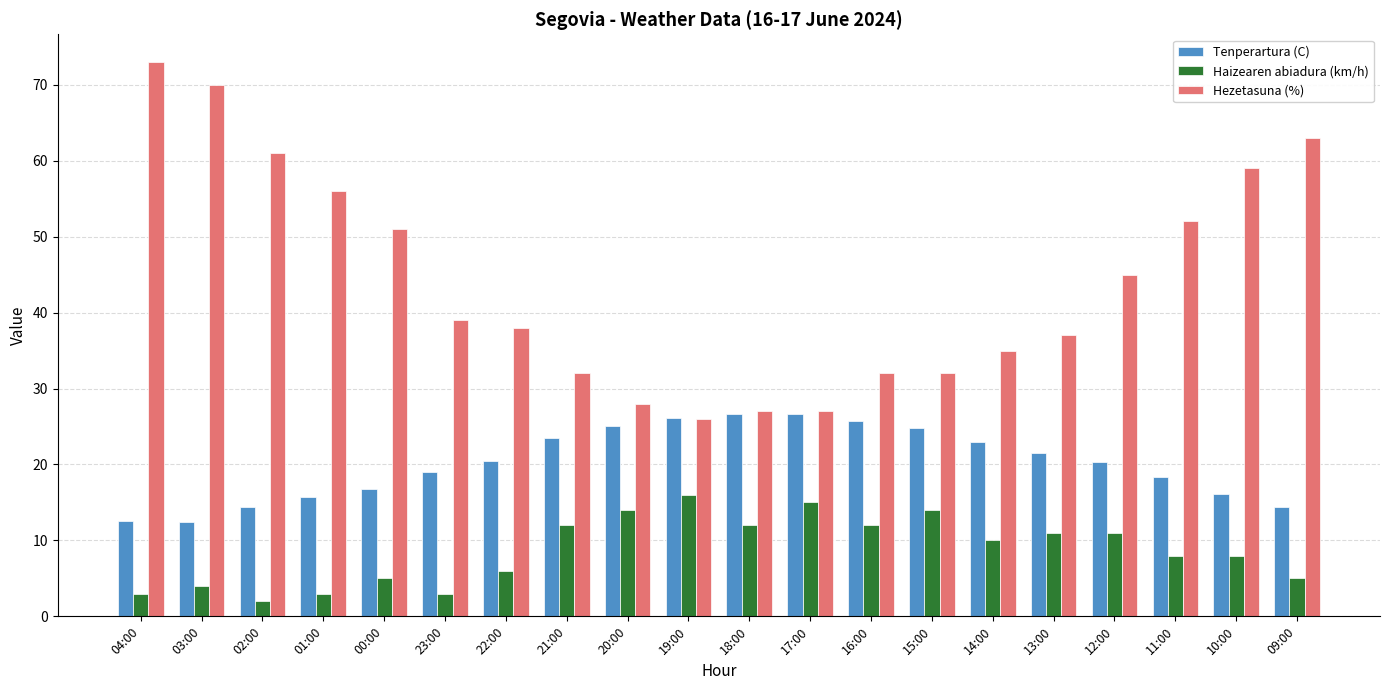

What is the difference between the highest and lowest values at 13:00?

26.0